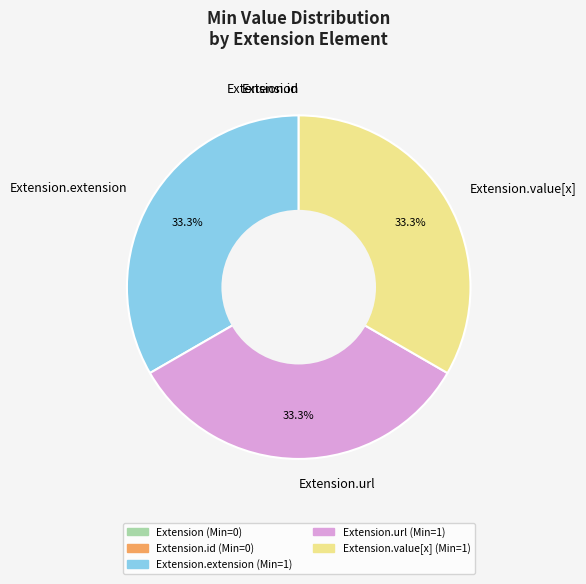

Is there a majority slice in this chart?

No